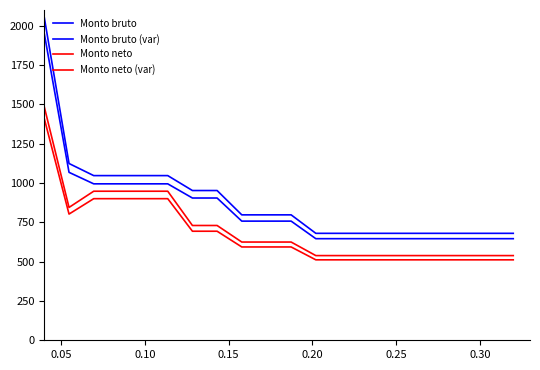

Does the chart display data point markers on the line(s)?

No